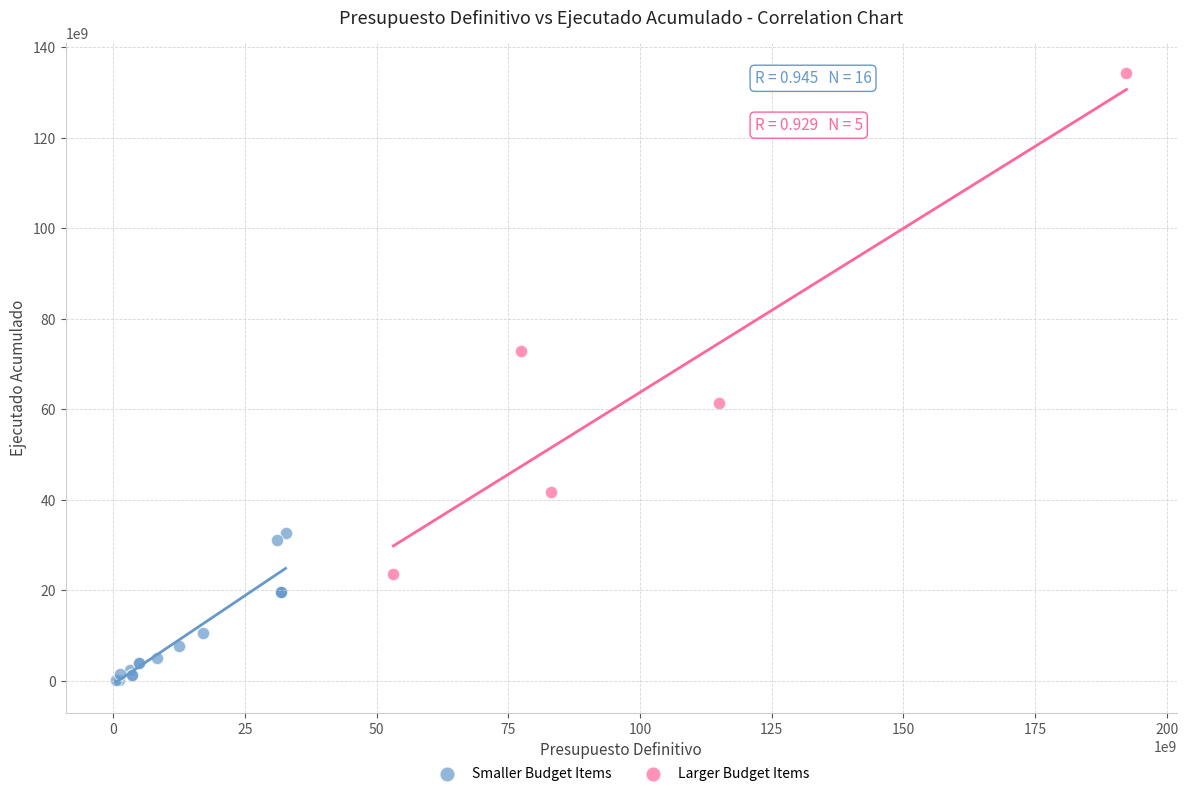

Which series reaches the minimum Y coordinate?

Smaller Budget Items